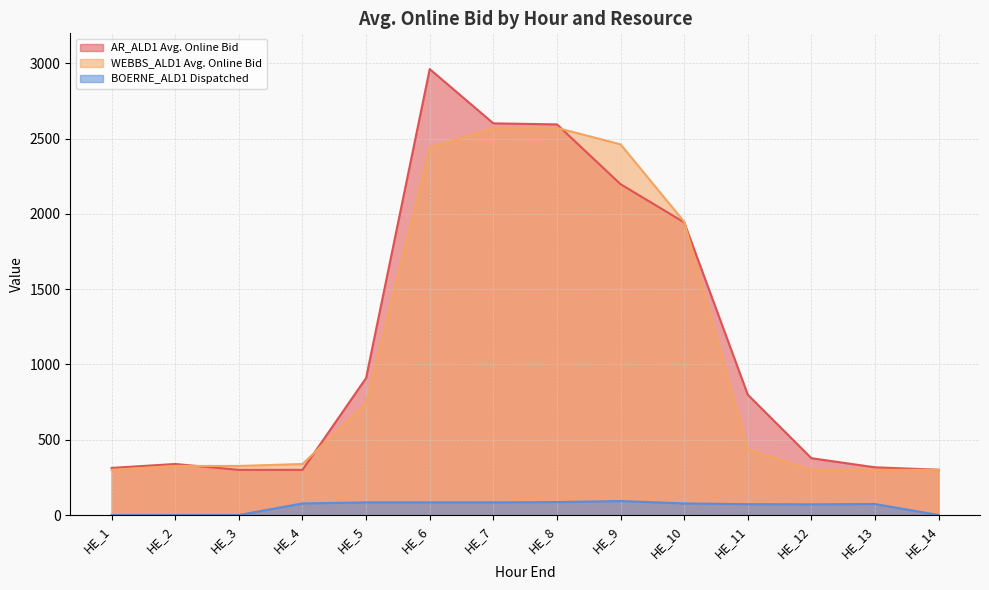

True or false: BOERNE_ALD1 Dispatched and WEBBS_ALD1 Avg. Online Bid intersect in this chart.

False